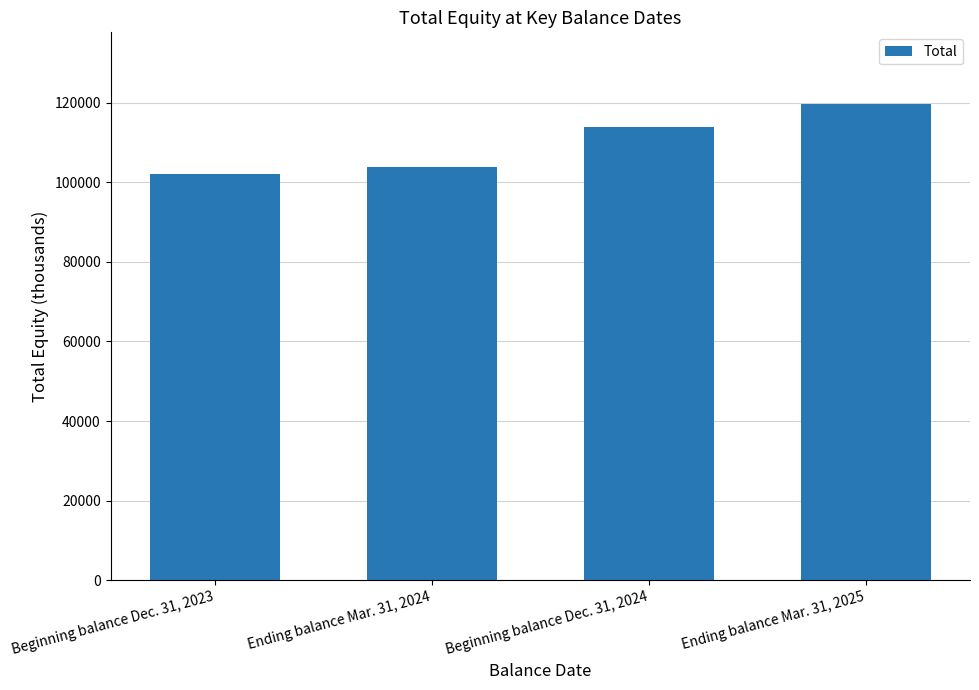

Rank the categories by value from lowest to highest.

Beginning balance Dec. 31, 2023, Ending balance Mar. 31, 2024, Beginning balance Dec. 31, 2024, Ending balance Mar. 31, 2025